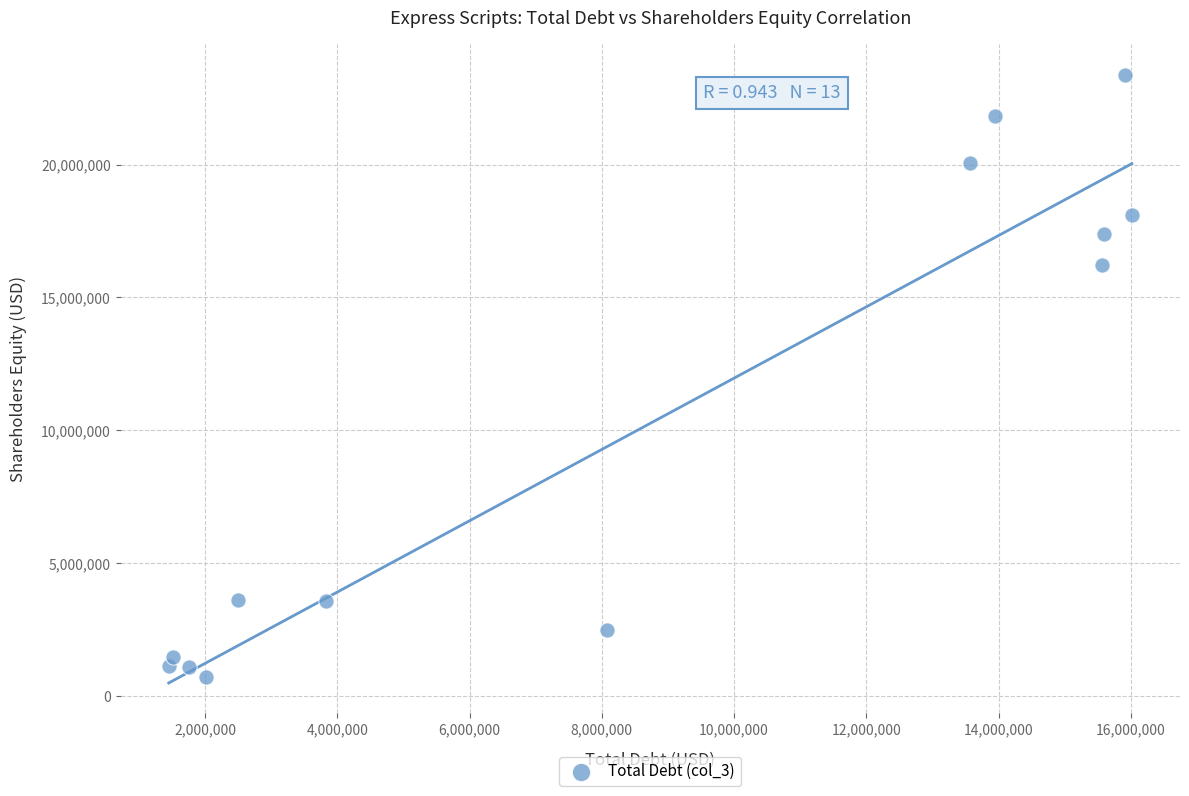

What is the range of Y values (max minus min)?

22688600